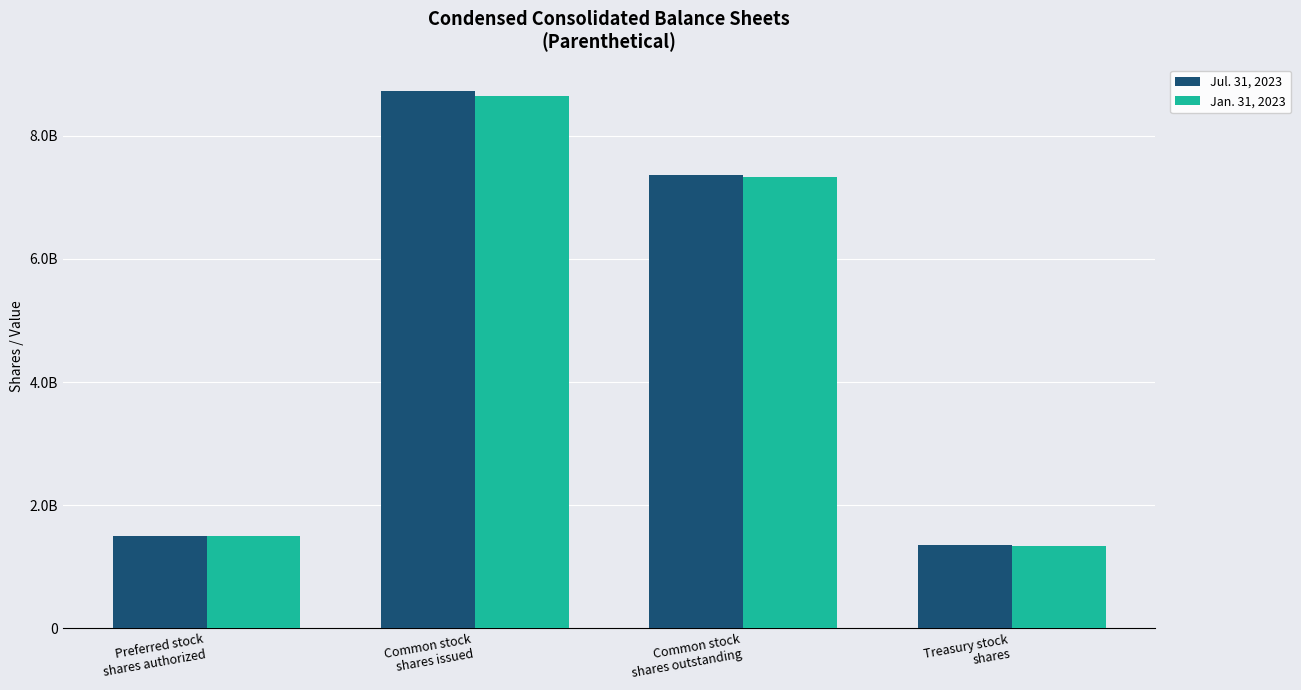

Is the value of Jan. 31, 2023 at Preferred stock
shares authorized greater than the value of Jul. 31, 2023 at Treasury stock
shares?

Yes